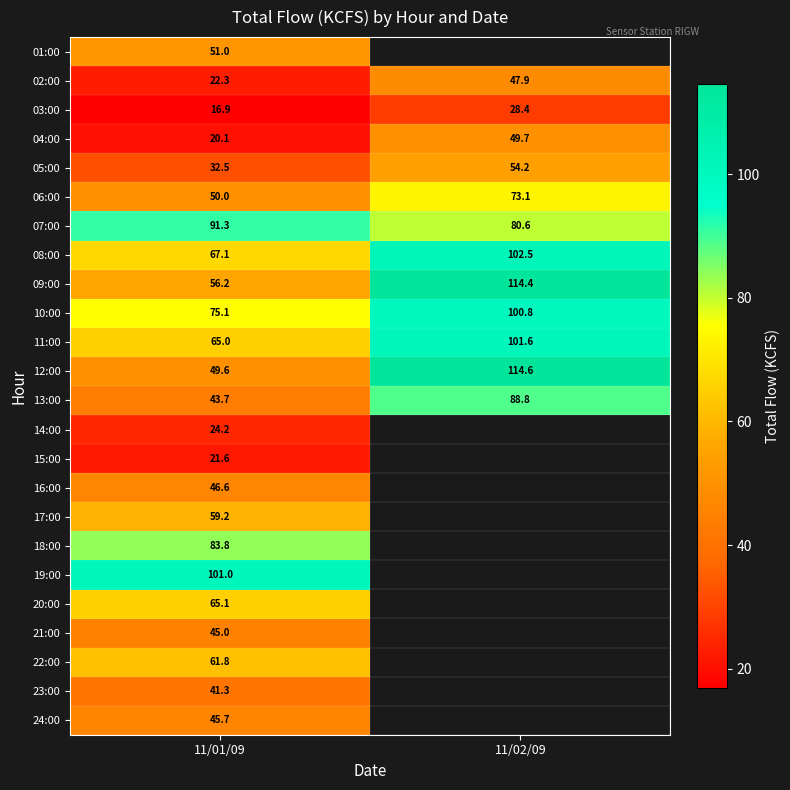

At which label does 04:00 first exceed 49?

11/02/09